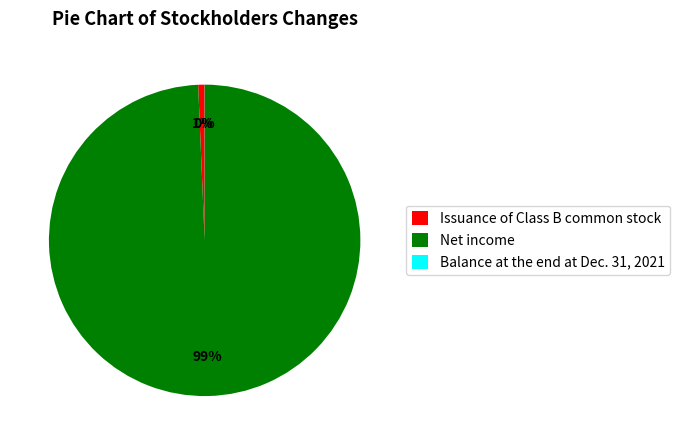

To the nearest percent, what portion does Issuance of Class B common stock represent?

1%